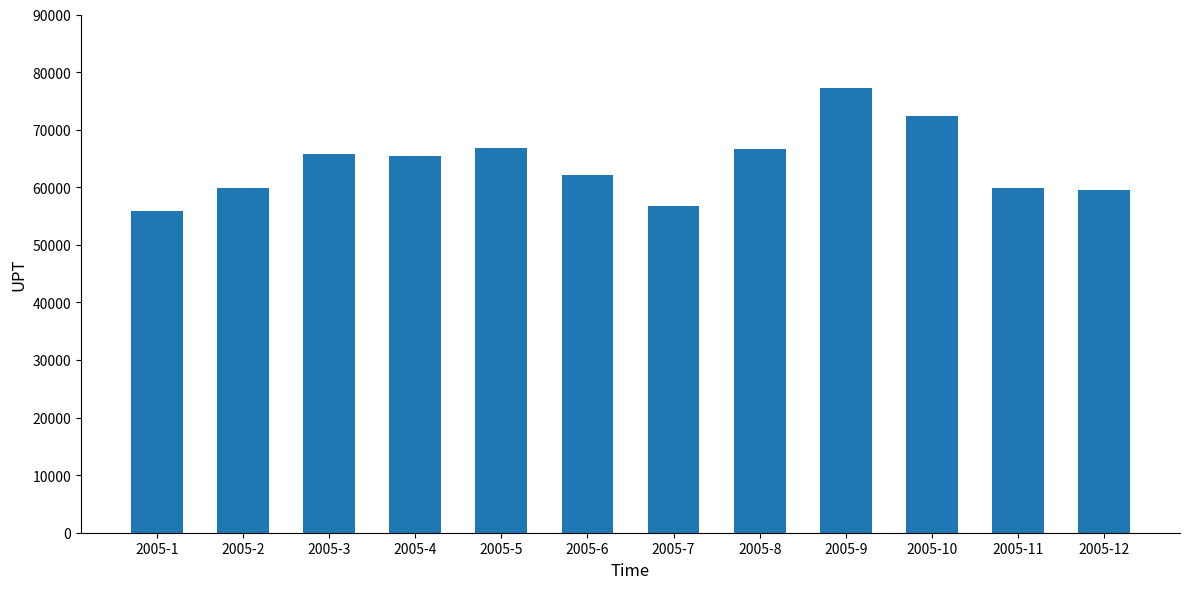

Does the chart contain any negative values?

No